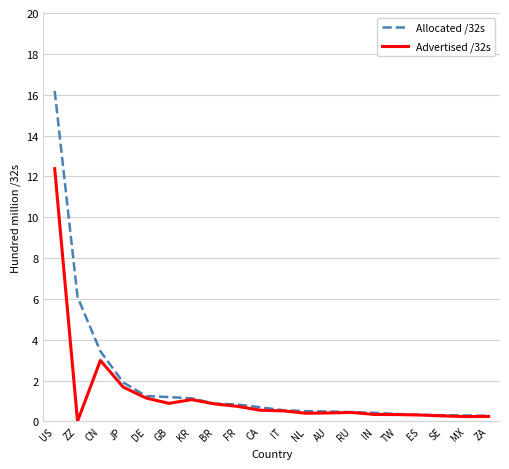

True or false: Allocated /32s has a value of 0.4 at IN.

True